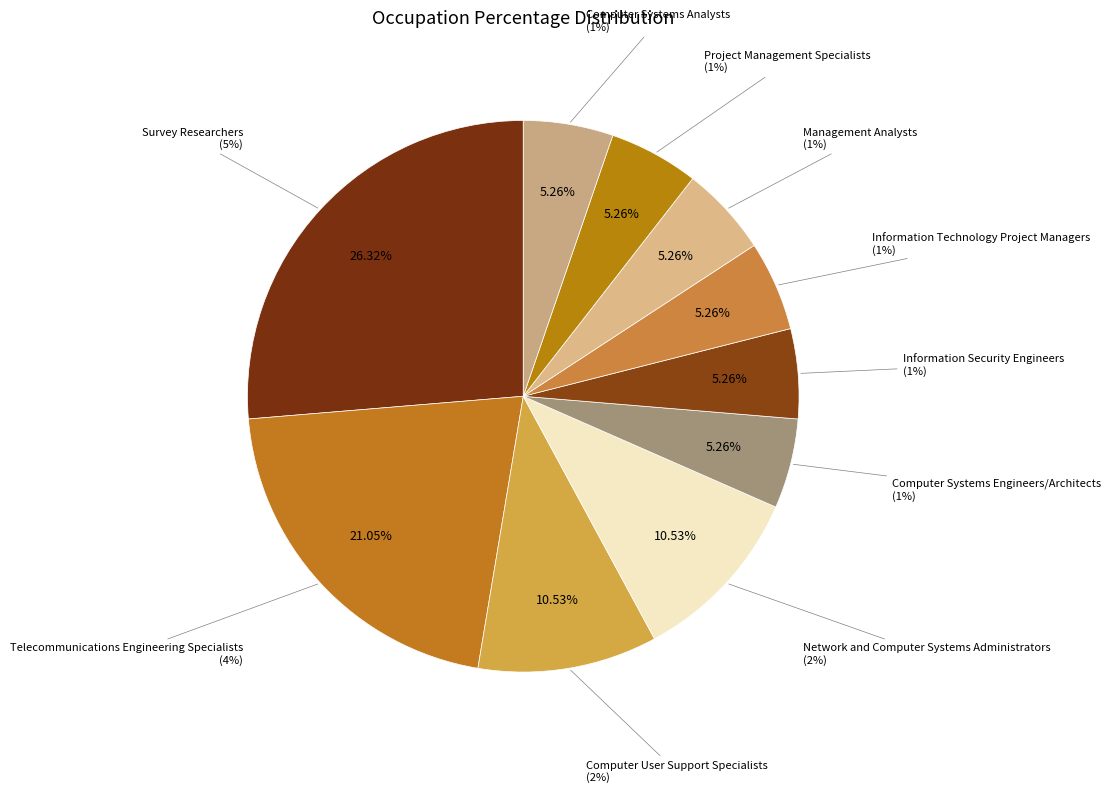

What is the largest slice in the pie chart?

Survey Researchers